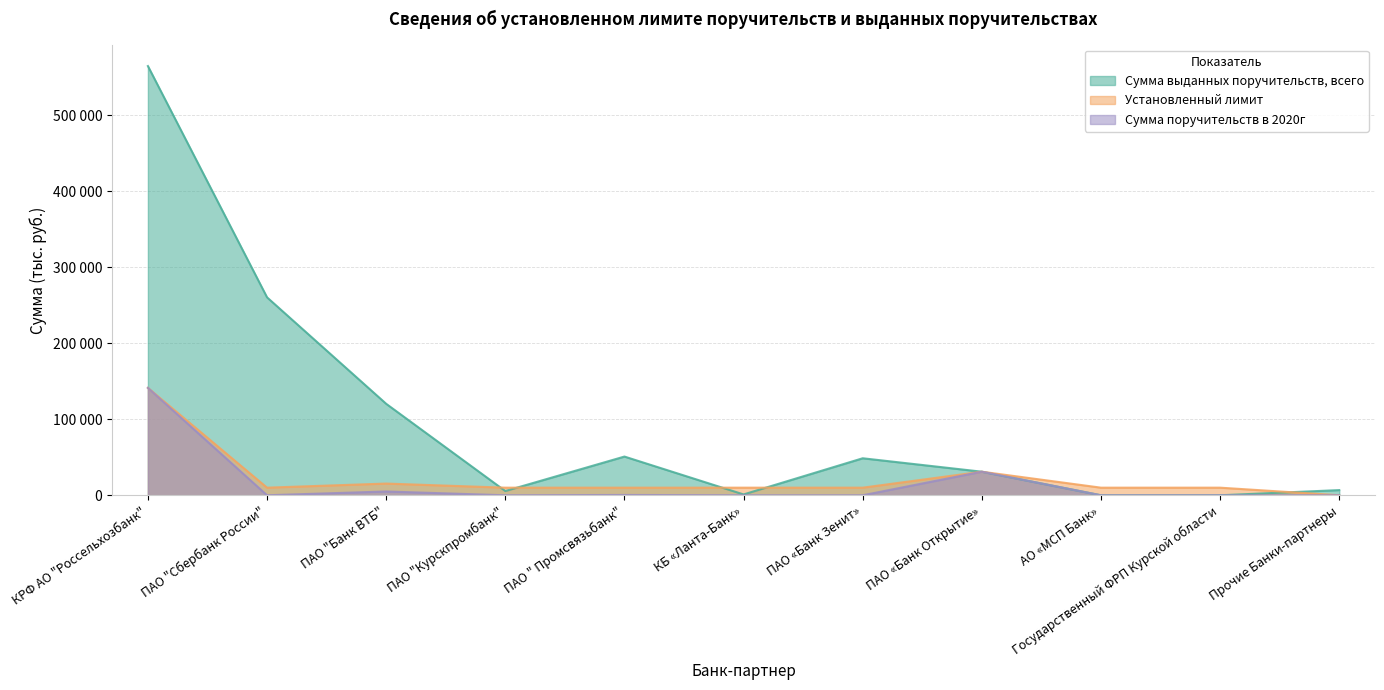

True or false: Сумма поручительств в 2020г and Сумма выданных поручительств, всего cross at least once.

False